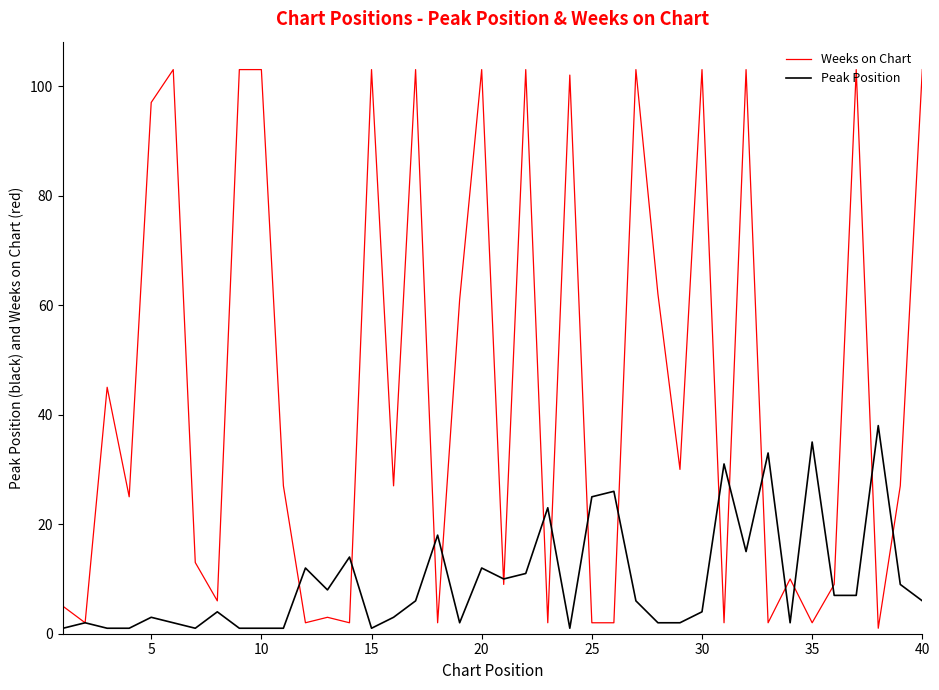

Which series has the widest spread of values?

Weeks on Chart